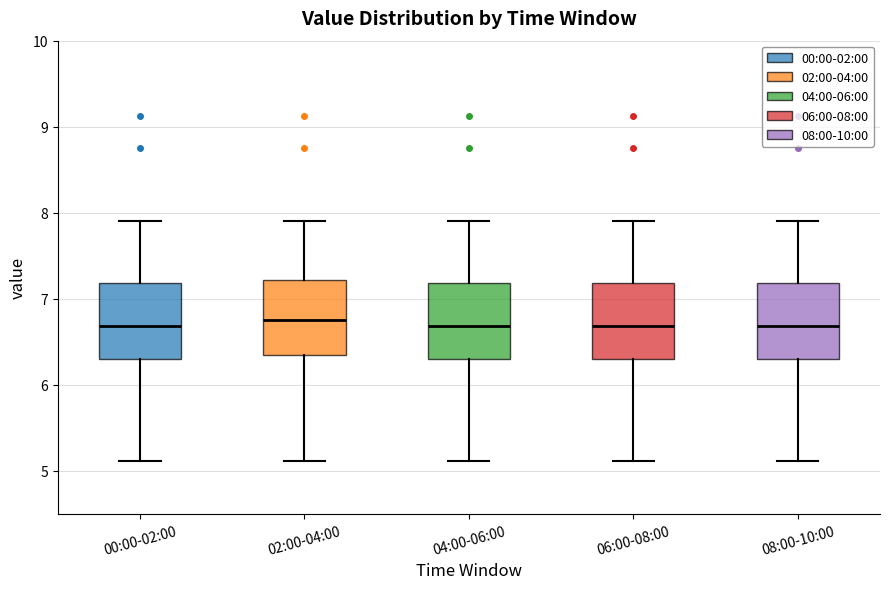

Reading left to right, transcribe this box plot: for each box, give where its median line is, the range the box spans, and where its two whiskers end, as read against the y-axis. The values are not printed on the chart, so give them approximately, as read against the axis.

00:00-02:00: median 6.7, box 6.3 to 7.2, whiskers 5.1 to 7.9
02:00-04:00: median 6.8, box 6.3 to 7.2, whiskers 5.1 to 7.9
04:00-06:00: median 6.7, box 6.3 to 7.2, whiskers 5.1 to 7.9
06:00-08:00: median 6.7, box 6.3 to 7.2, whiskers 5.1 to 7.9
08:00-10:00: median 6.7, box 6.3 to 7.2, whiskers 5.1 to 7.9